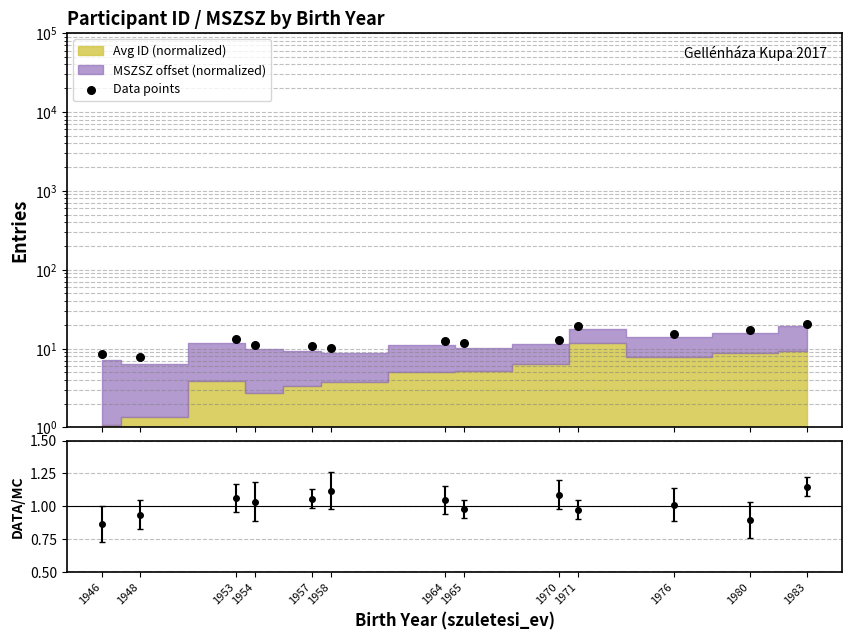

Which has a higher value, 1946 or 1948?

1946